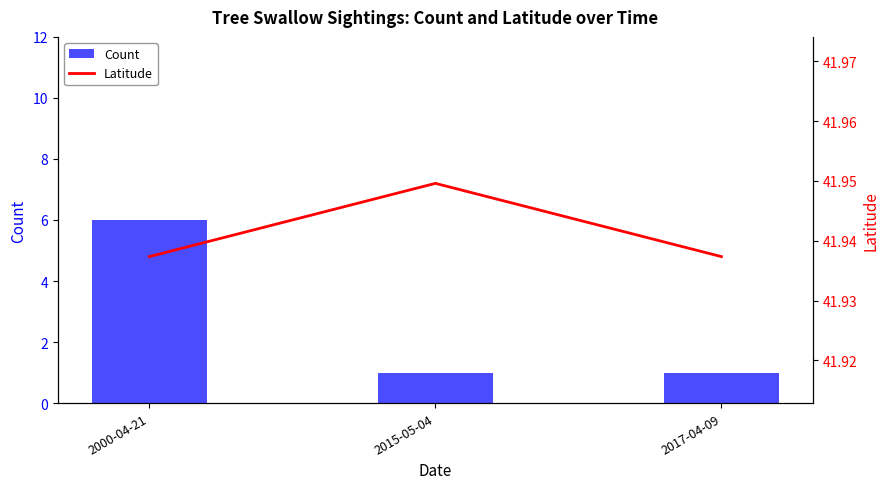

List the labels in order of Count value, largest first.

2000-04-21, 2015-05-04, 2017-04-09